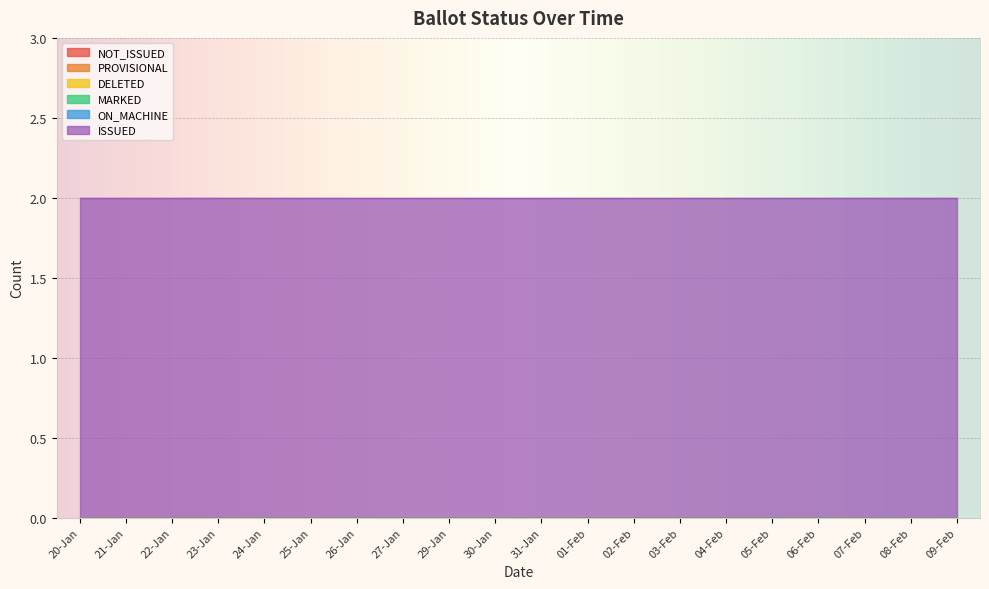

Which has a higher value, 27-Jan or 22-Jan?

27-Jan